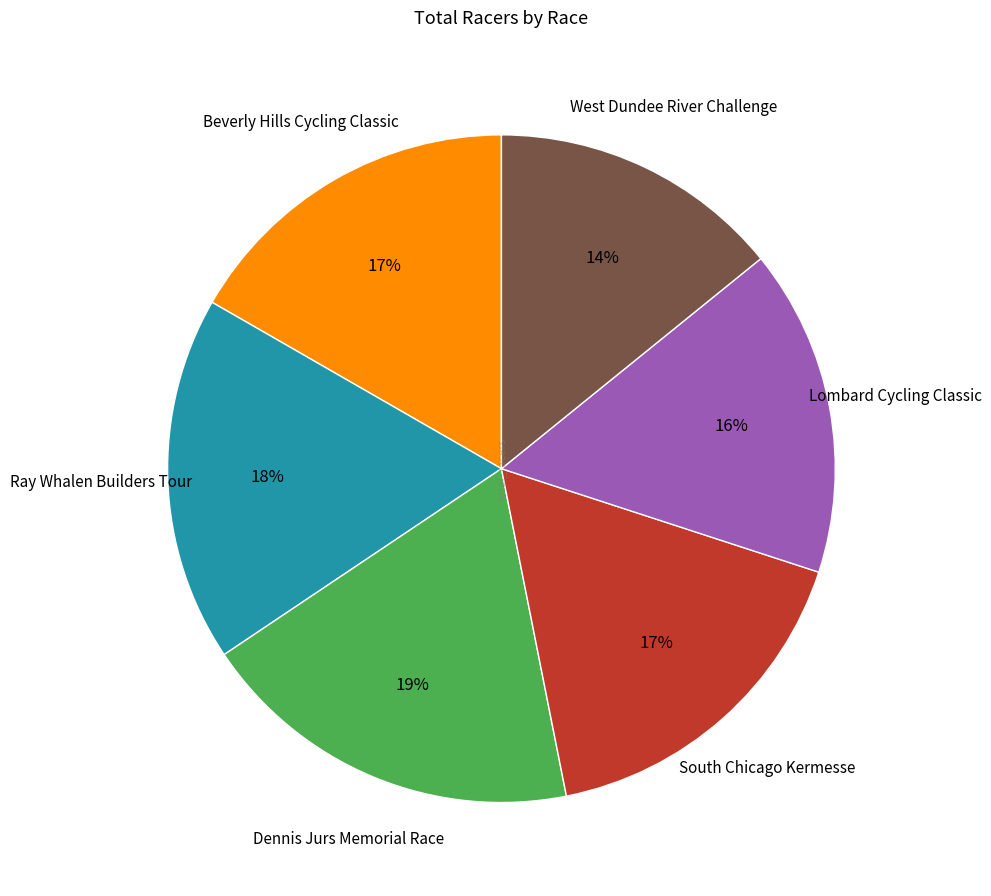

Is there a majority slice in this chart?

No